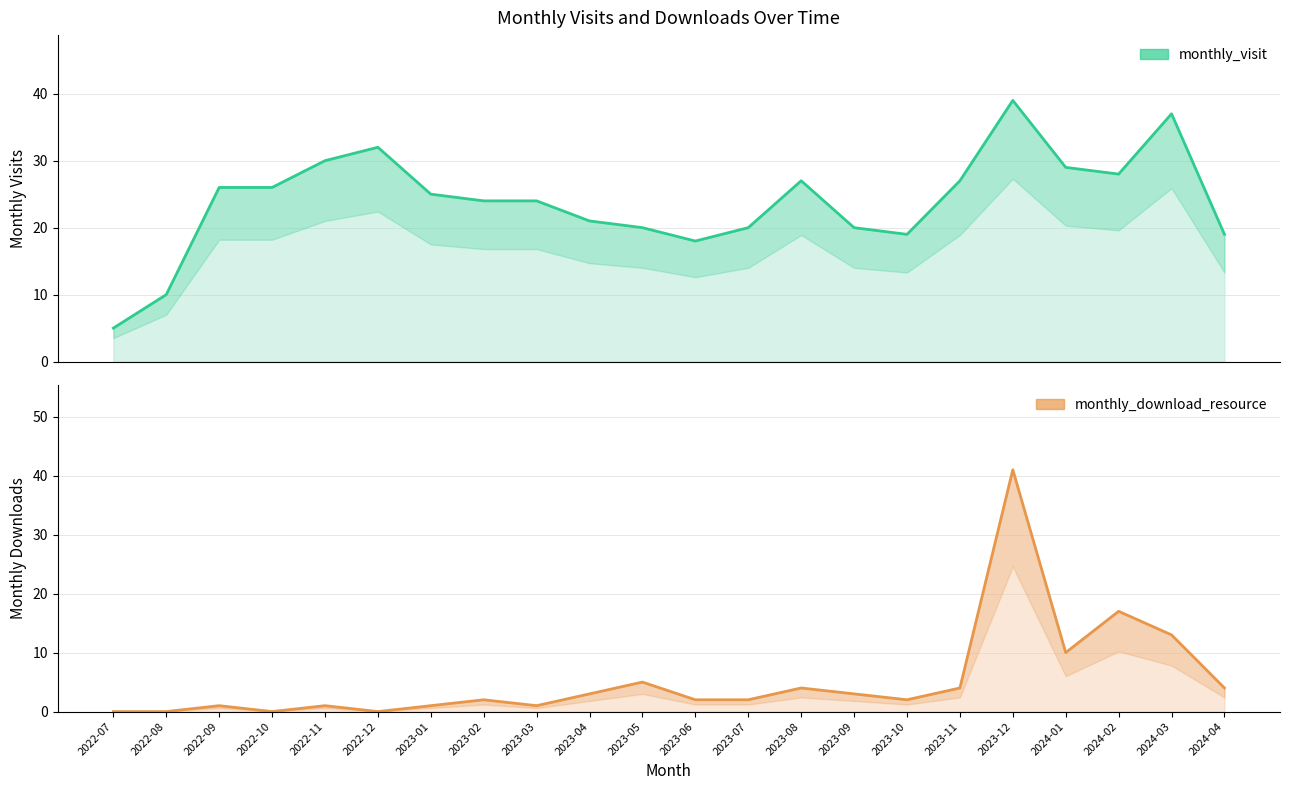

After their last crossing, which series has the higher values: monthly_visit or monthly_download_resource?

monthly_visit